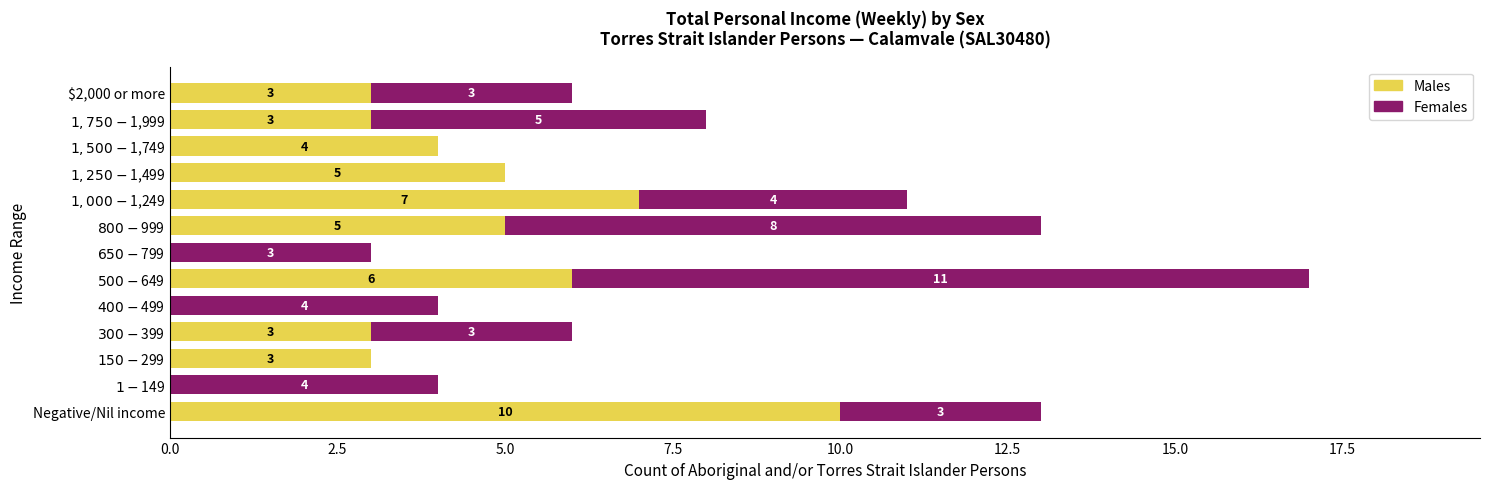

What is the highest value of the Males series?

10